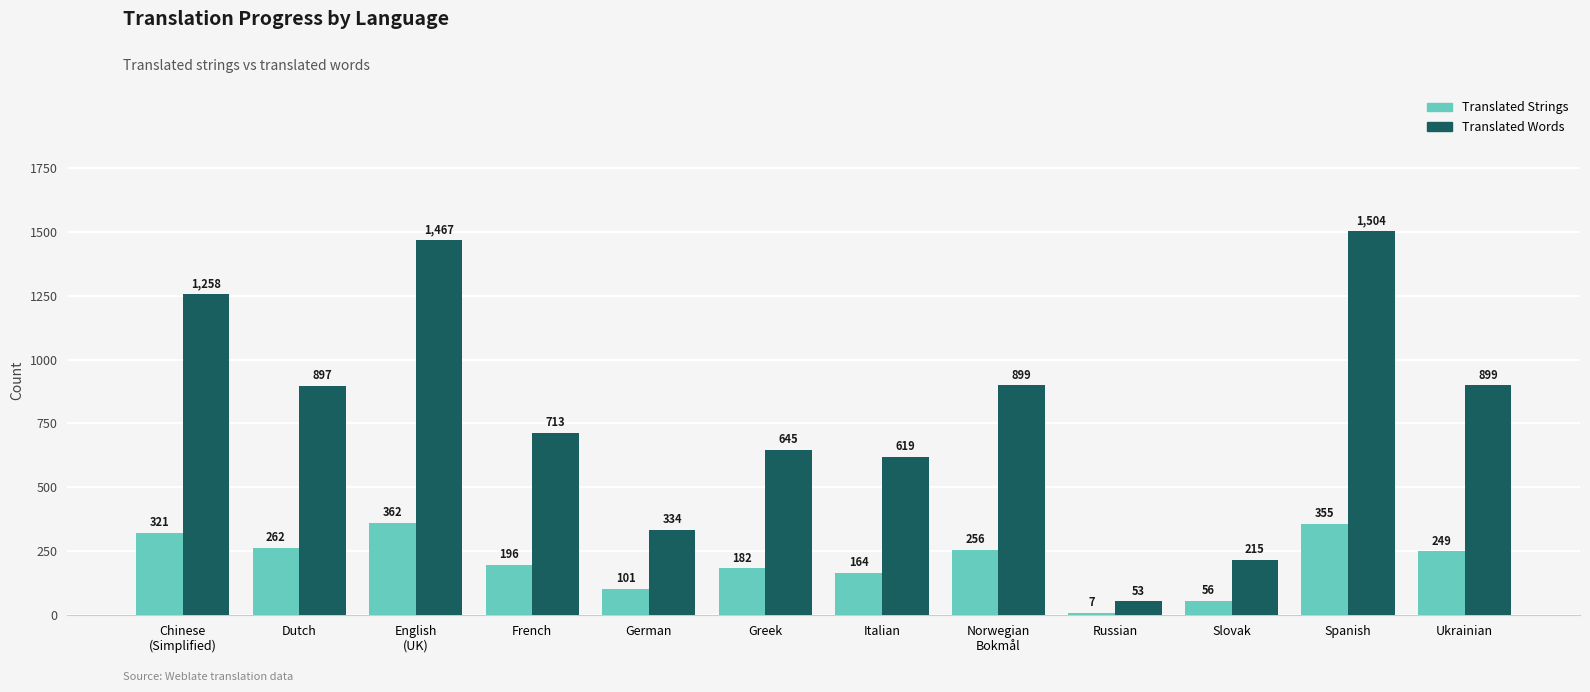

Which series has the widest spread of values?

Translated Words